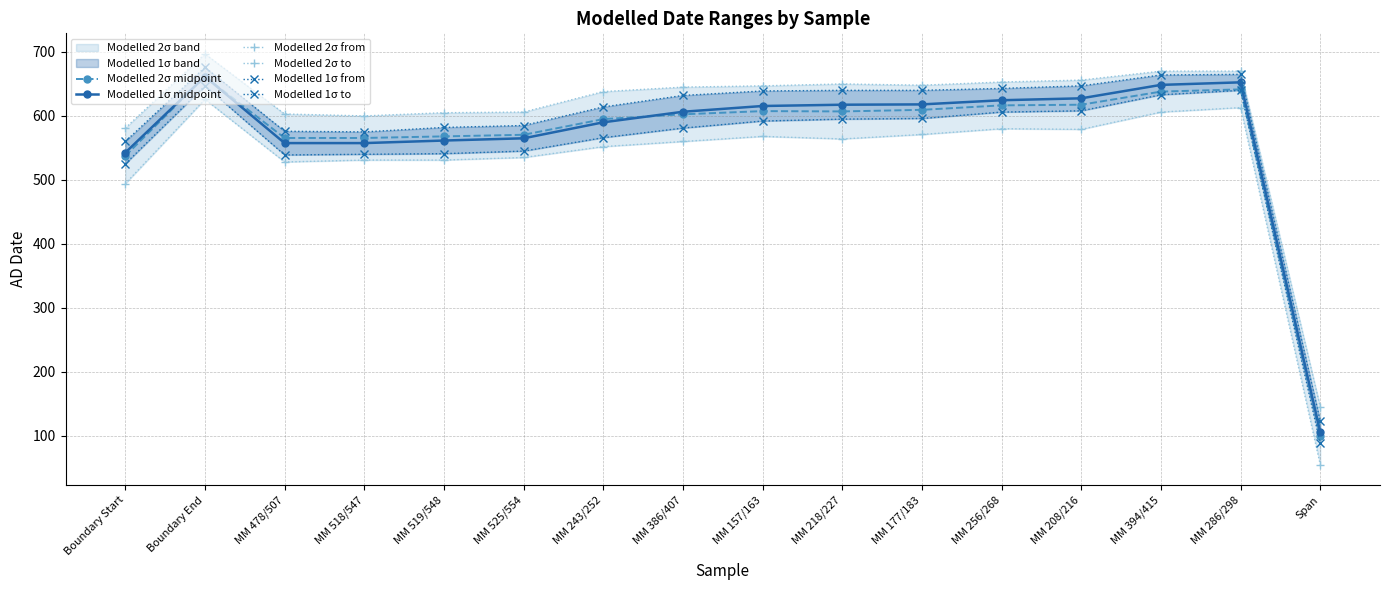

Reading left to right, what are all the values shown in this chart?

Modelled 2σ midpoint: Boundary Start=537.5	Boundary End=661.5	MM 478/507=565.5	MM 518/547=565.5	MM 519/548=568.0	MM 525/554=570.5	MM 243/252=595.0	MM 386/407=602.5	MM 157/163=607.5	MM 218/227=607.0	MM 177/183=609.5	MM 256/268=616.5	MM 208/216=617.5	MM 394/415=638.0	MM 286/298=641.5	Span=100.0
Modelled 1σ midpoint: Boundary Start=542.5	Boundary End=661.5	MM 478/507=557.5	MM 518/547=557.5	MM 519/548=561.5	MM 525/554=565.0	MM 243/252=590.0	MM 386/407=606.5	MM 157/163=615.5	MM 218/227=617.5	MM 177/183=618.0	MM 256/268=624.5	MM 208/216=627.5	MM 394/415=648.5	MM 286/298=652.5	Span=105.5
Modelled 2σ from: Boundary Start=494.0	Boundary End=626.0	MM 478/507=528.0	MM 518/547=531.0	MM 519/548=531.0	MM 525/554=535.0	MM 243/252=552.0	MM 386/407=560.0	MM 157/163=568.0	MM 218/227=564.0	MM 177/183=571.0	MM 256/268=580.0	MM 208/216=579.0	MM 394/415=606.0	MM 286/298=613.0	Span=55.0
Modelled 2σ to: Boundary Start=581.0	Boundary End=697.0	MM 478/507=603.0	MM 518/547=600.0	MM 519/548=605.0	MM 525/554=606.0	MM 243/252=638.0	MM 386/407=645.0	MM 157/163=647.0	MM 218/227=650.0	MM 177/183=648.0	MM 256/268=653.0	MM 208/216=656.0	MM 394/415=670.0	MM 286/298=670.0	Span=145.0
Modelled 1σ from: Boundary Start=525.0	Boundary End=647.0	MM 478/507=539.0	MM 518/547=540.0	MM 519/548=541.0	MM 525/554=545.0	MM 243/252=566.0	MM 386/407=581.0	MM 157/163=592.0	MM 218/227=595.0	MM 177/183=596.0	MM 256/268=606.0	MM 208/216=608.0	MM 394/415=633.0	MM 286/298=640.0	Span=88.0
Modelled 1σ to: Boundary Start=560.0	Boundary End=676.0	MM 478/507=576.0	MM 518/547=575.0	MM 519/548=582.0	MM 525/554=585.0	MM 243/252=614.0	MM 386/407=632.0	MM 157/163=639.0	MM 218/227=640.0	MM 177/183=640.0	MM 256/268=643.0	MM 208/216=647.0	MM 394/415=664.0	MM 286/298=665.0	Span=123.0